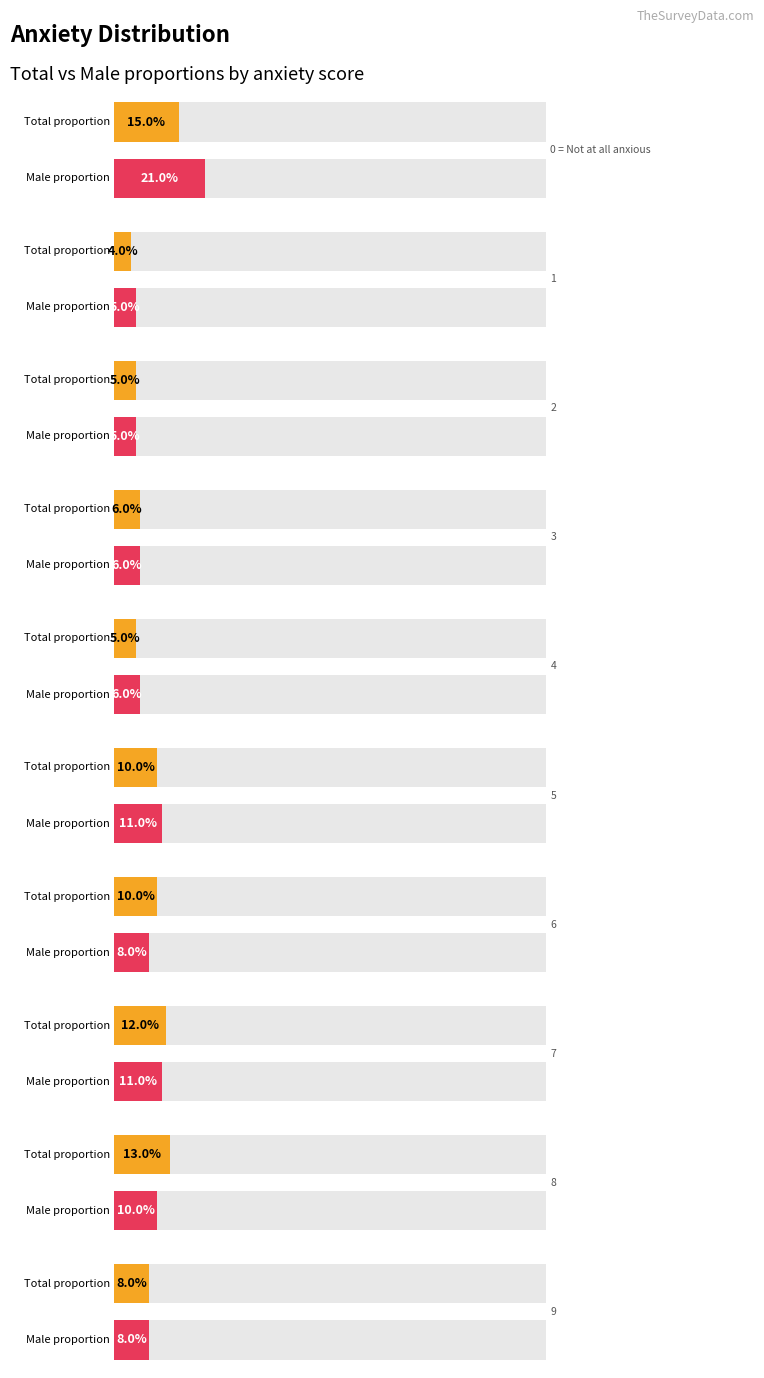

What position from the right is 4?

6